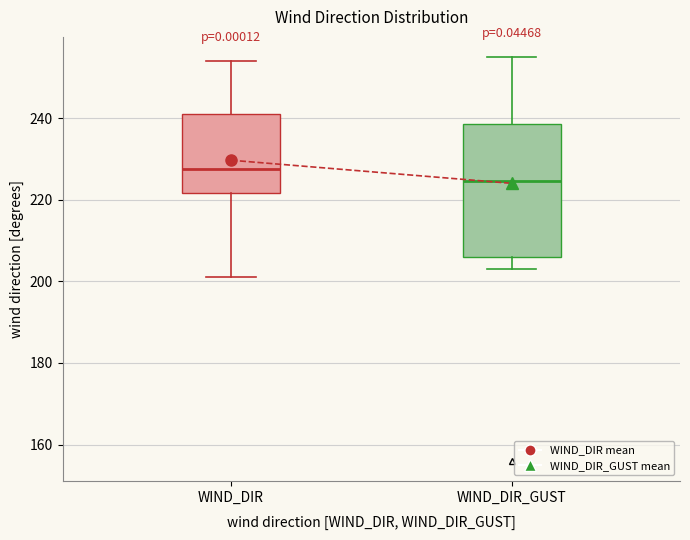

Which box is the tallest, from its lower edge to its upper edge?

WIND_DIR_GUST